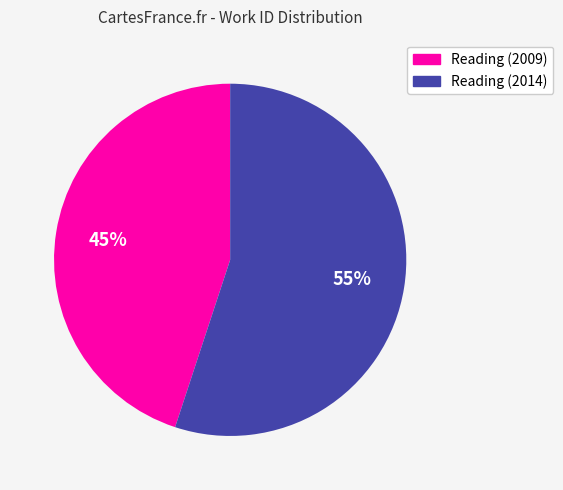

Is the sum of Reading (2014) and Reading (2009) greater than half?

Yes